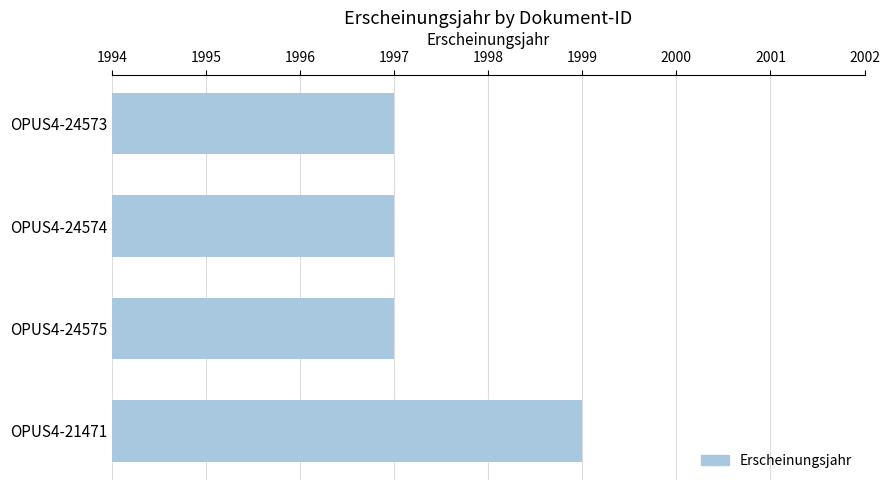

Which has a higher value, OPUS4-24573 or OPUS4-21471?

OPUS4-21471